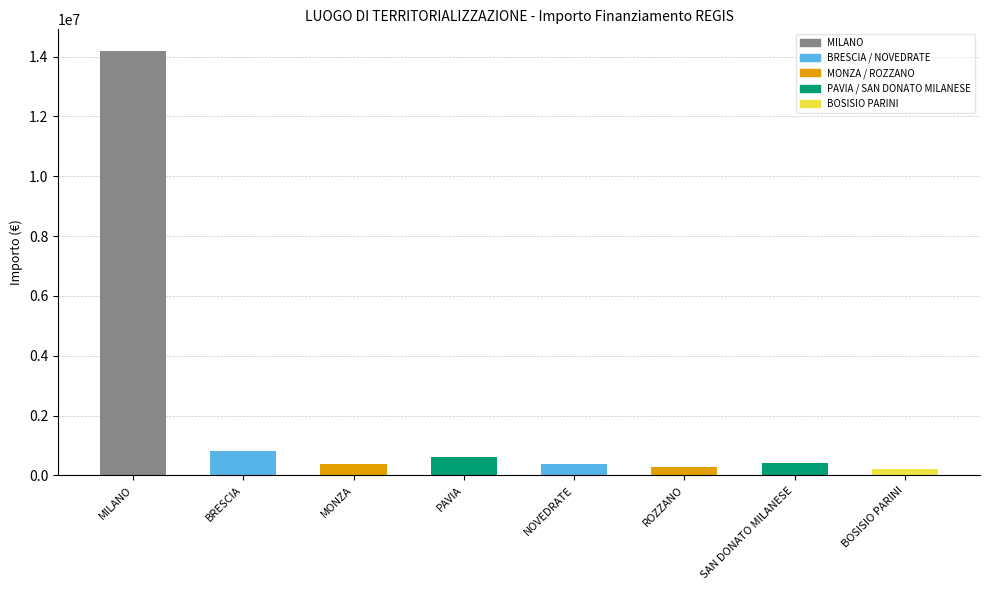

What is the difference between the second highest and second lowest values?

554491.9